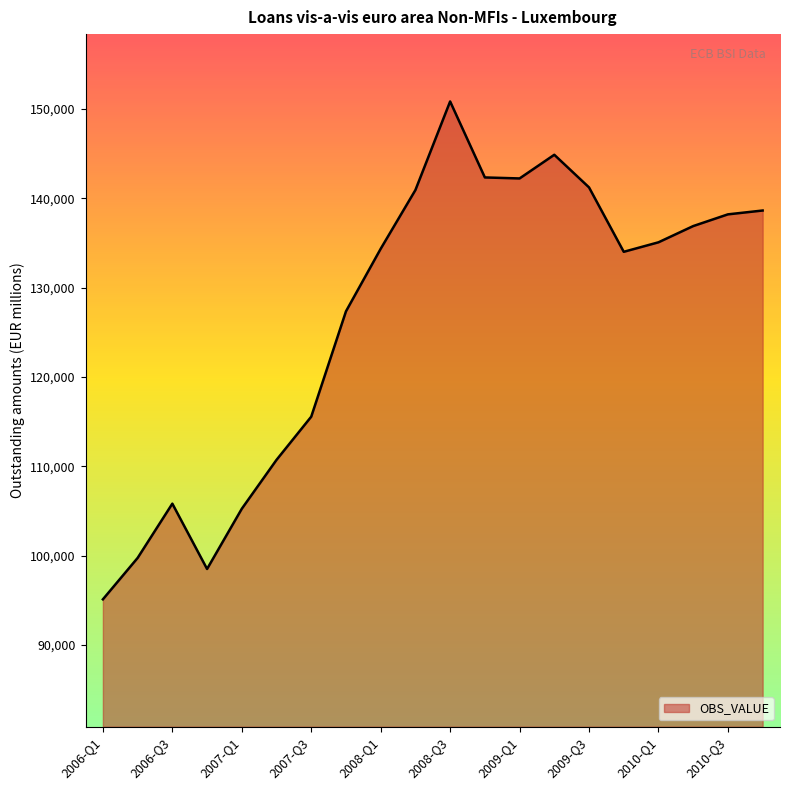

What is the difference between the maximum and minimum values?

55754